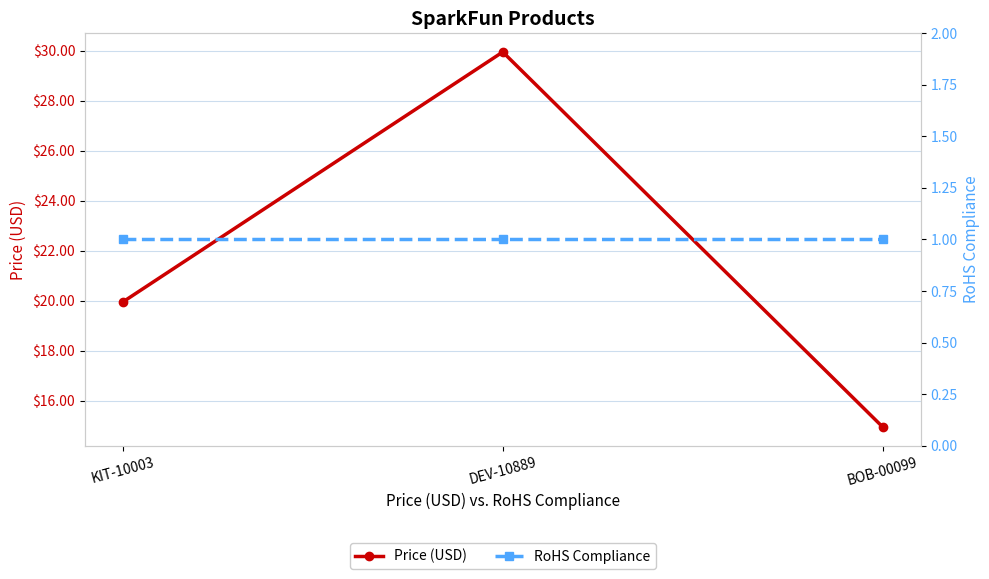

What is the minimum value shown in the chart?

1.0